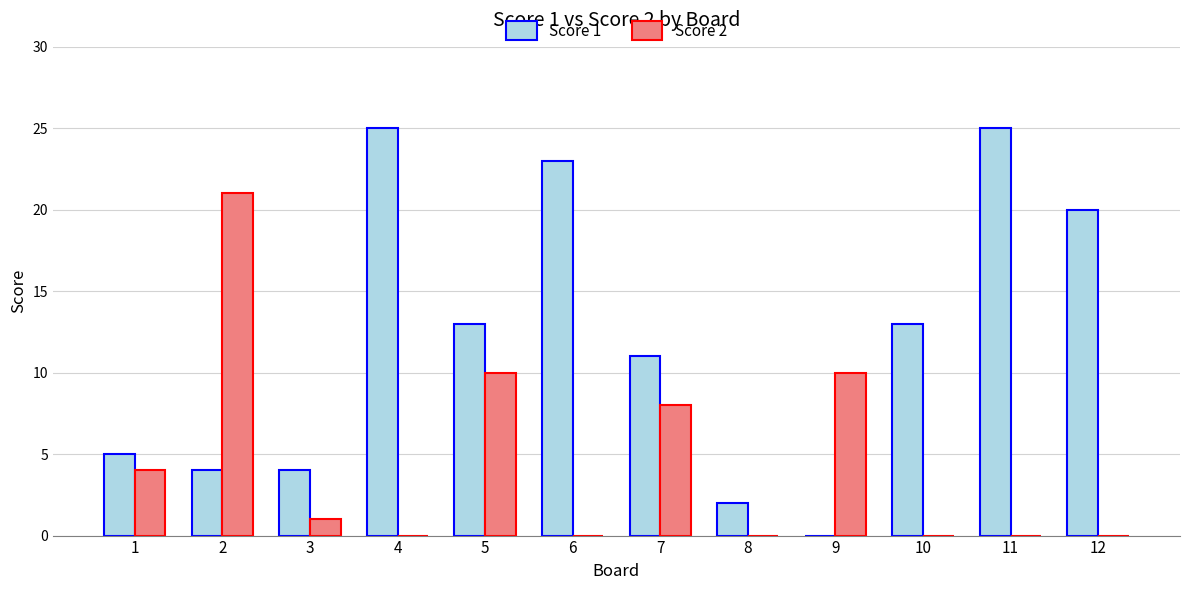

Which series has the largest total across all categories?

Score 1